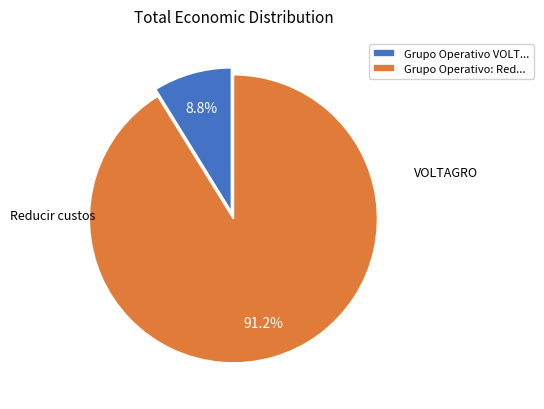

Which category has the biggest portion of the pie?

Grupo Operativo: Red...